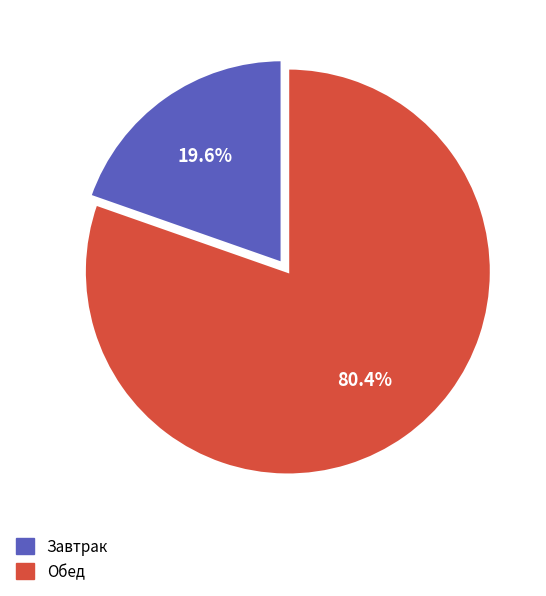

Is there any slice that represents more than half of the pie?

Yes